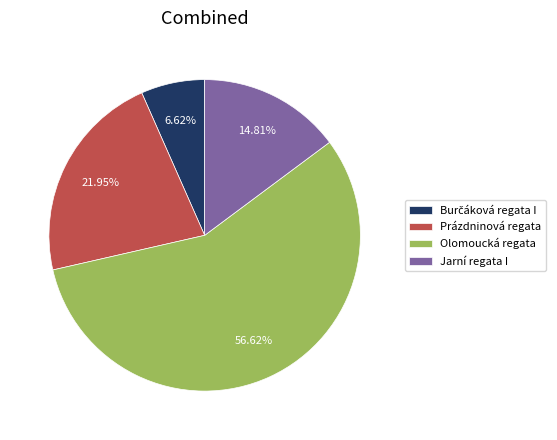

Approximately how many times larger is the value at Prázdninová regata compared to Olomoucká regata?

0.4